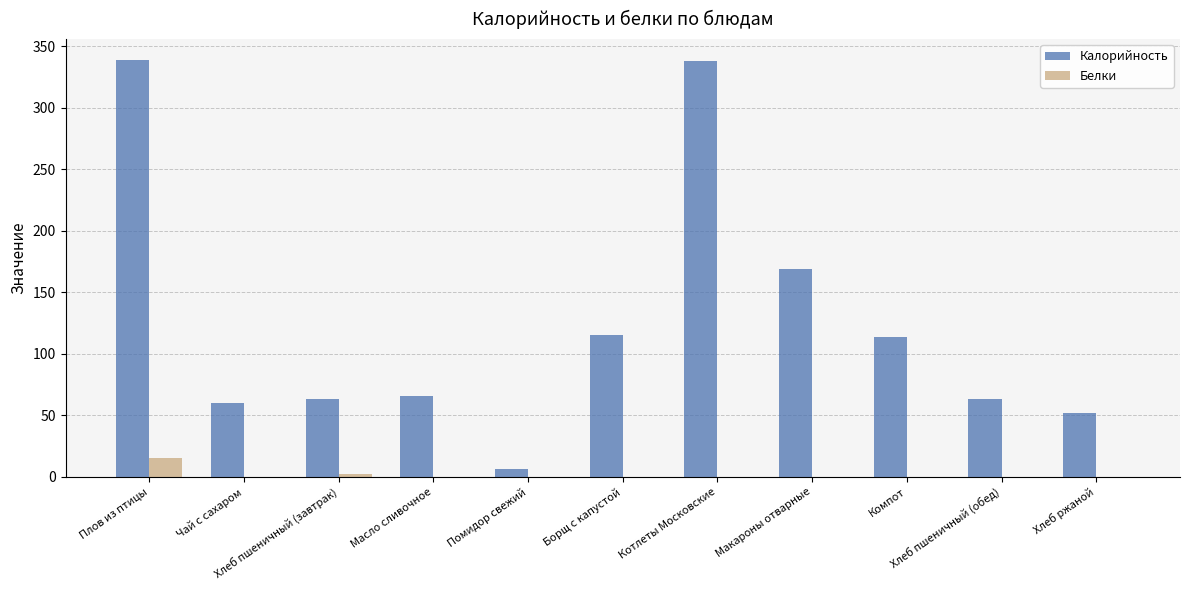

Which series has the largest total across all categories?

Калорийность